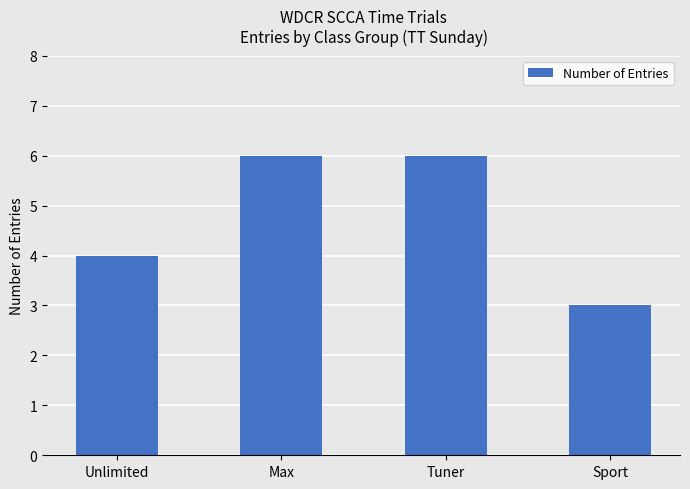

What is the sum of all values?

19